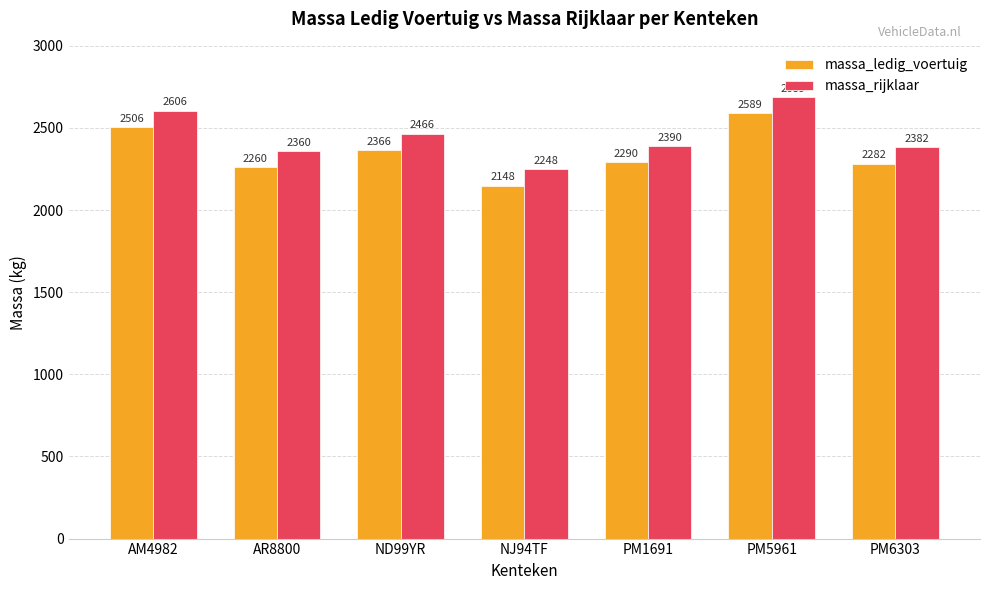

At PM5961, list the series in order from smallest to largest.

massa_ledig_voertuig, massa_rijklaar